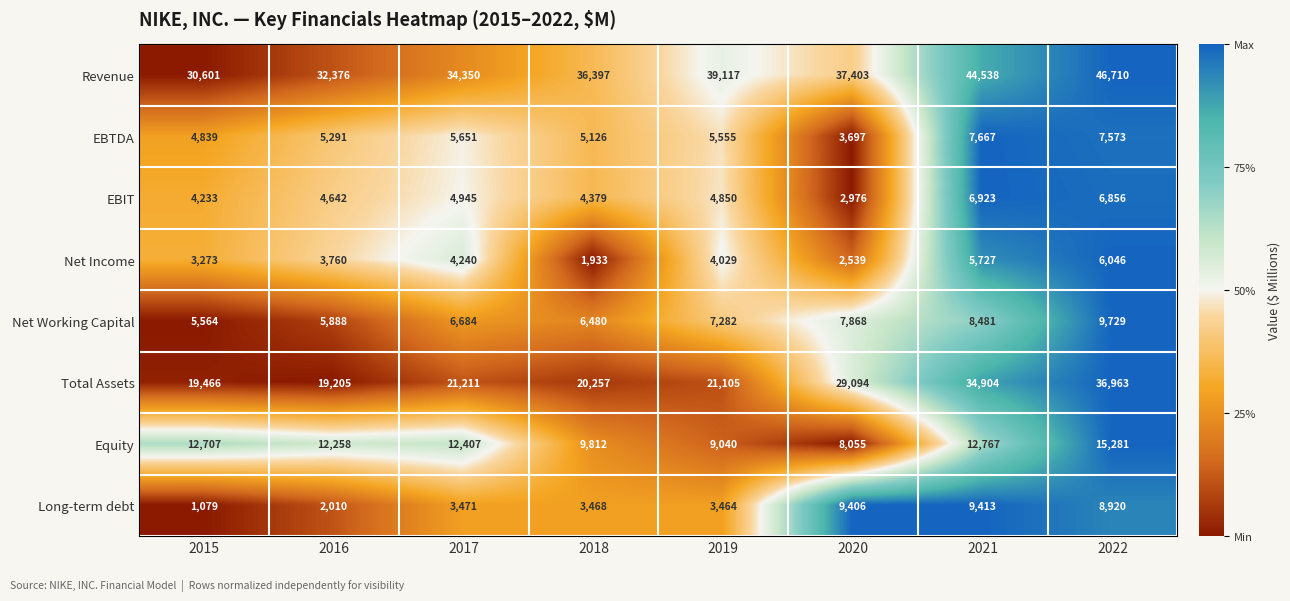

What is the minimum value for Equity?

8055